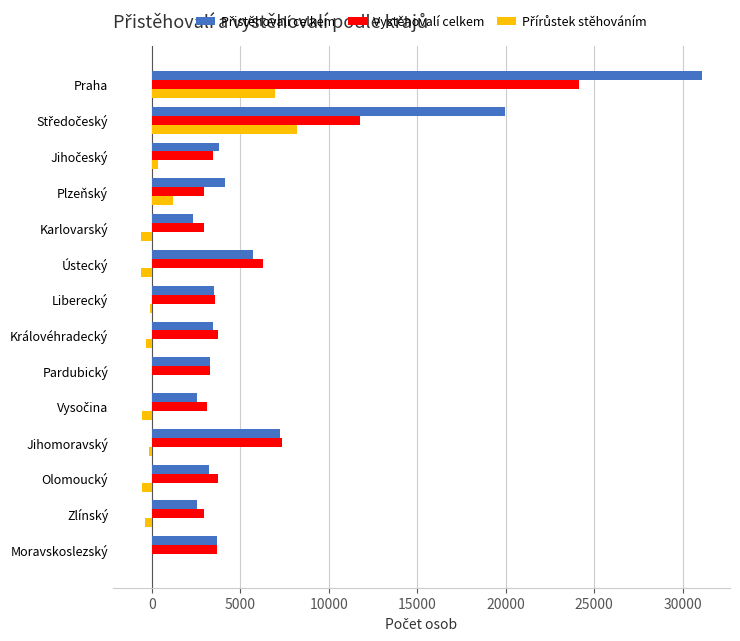

Is it true that Vystěhovalí celkem equals 10623 at Ústecký?

False